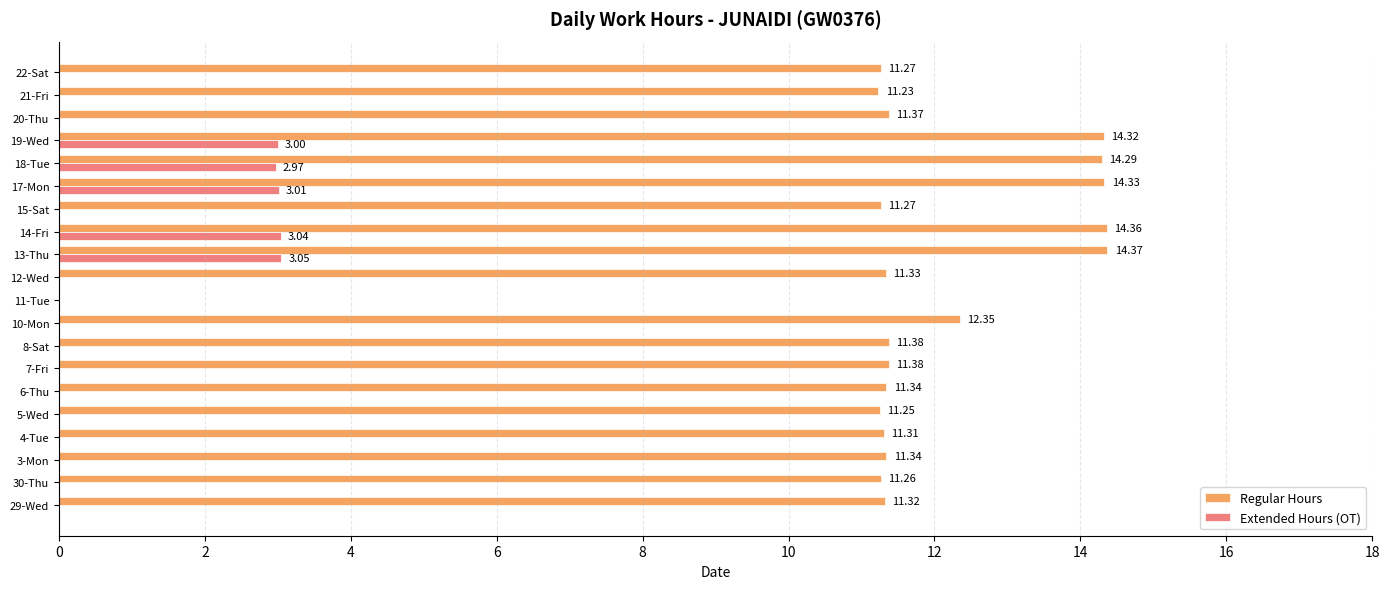

Between 30-Thu and 13-Thu, which series saw the biggest shift?

Regular Hours